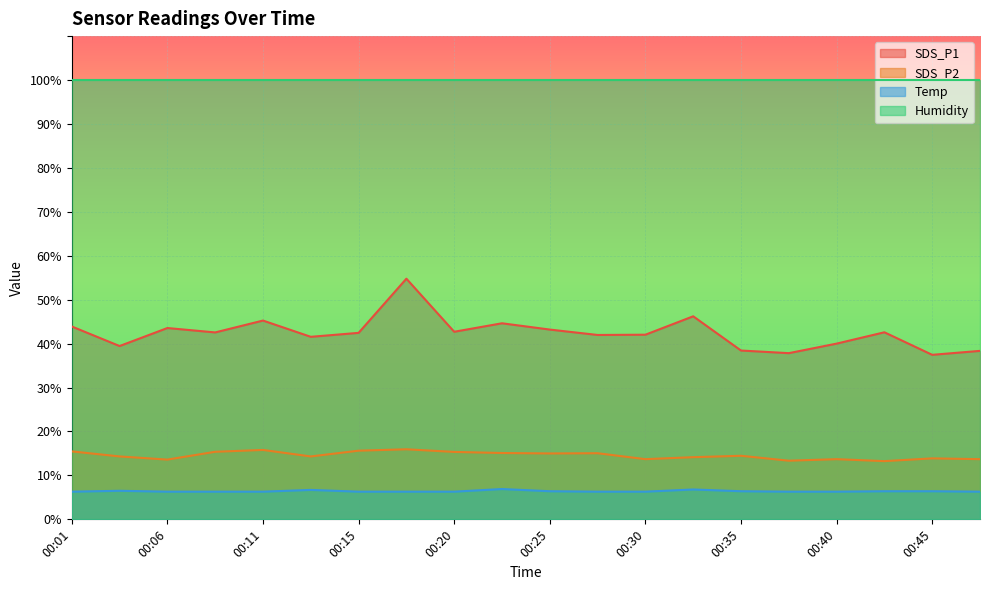

Which series has the largest total across all categories?

Humidity